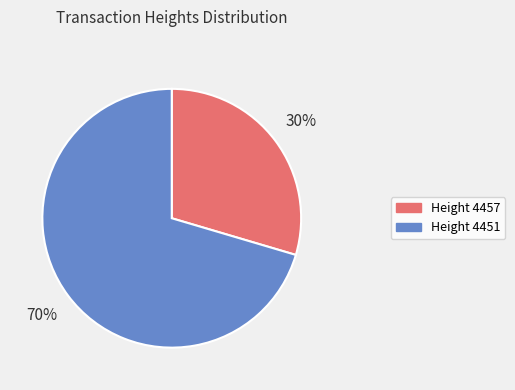

Is the sum of Height 4451 and Height 4457 greater than half?

Yes